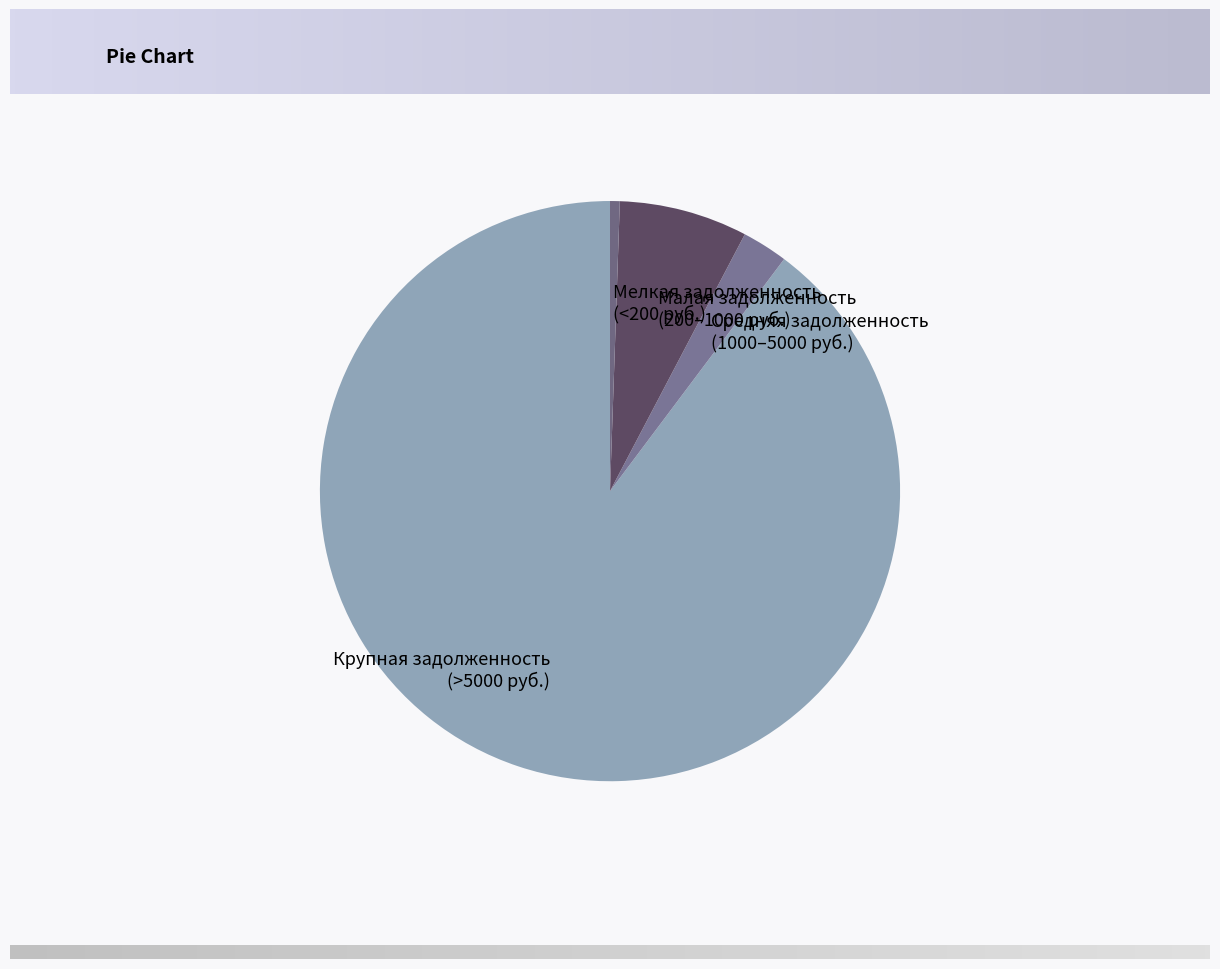

Which has a higher value, Средняя задолженность (1000–5000 руб.) or Крупная задолженность (>5000 руб.)?

Крупная задолженность (>5000 руб.)